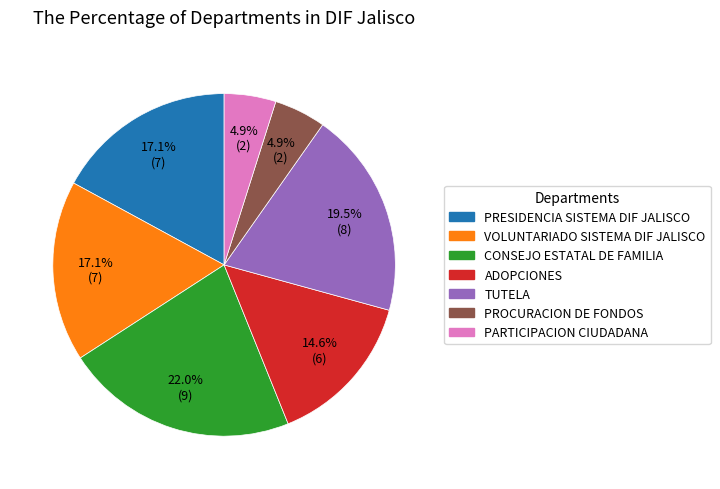

To the nearest percent, what is the average slice percentage?

14%